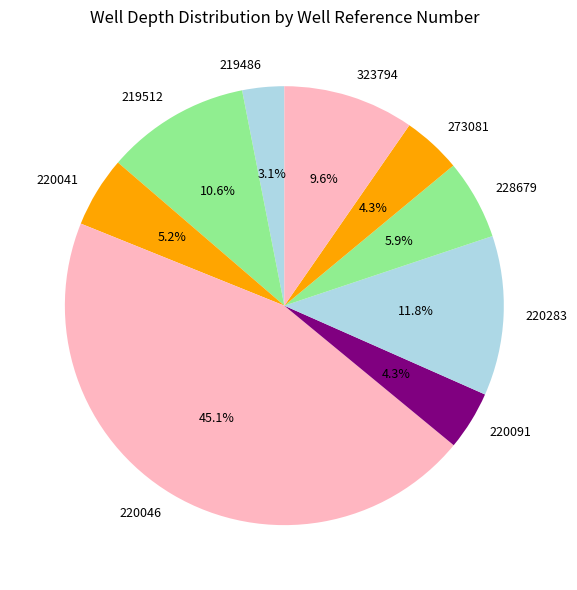

Combined, what portion of the pie is 220283 and 220041?

17.0%